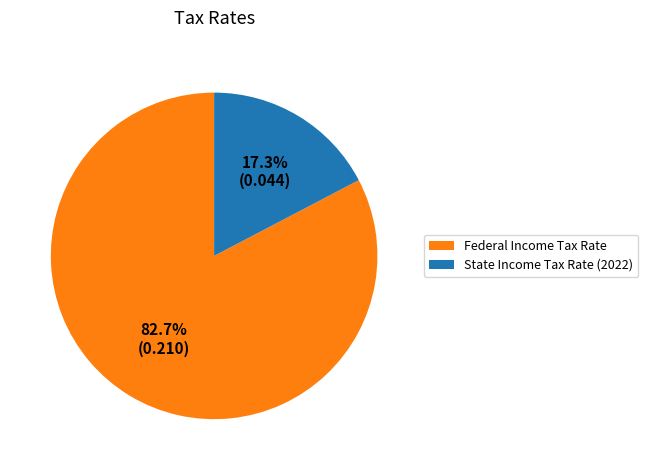

Do Federal Income Tax Rate and State Income Tax Rate (2022) together represent more than half of the pie?

Yes